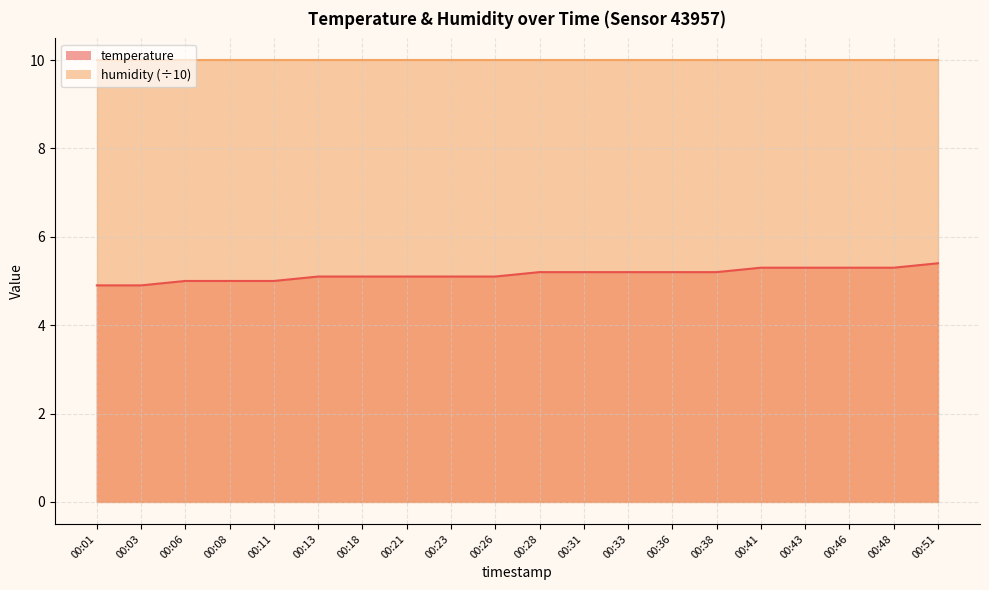

The value at 00:43 is 9.0. True or false?

False